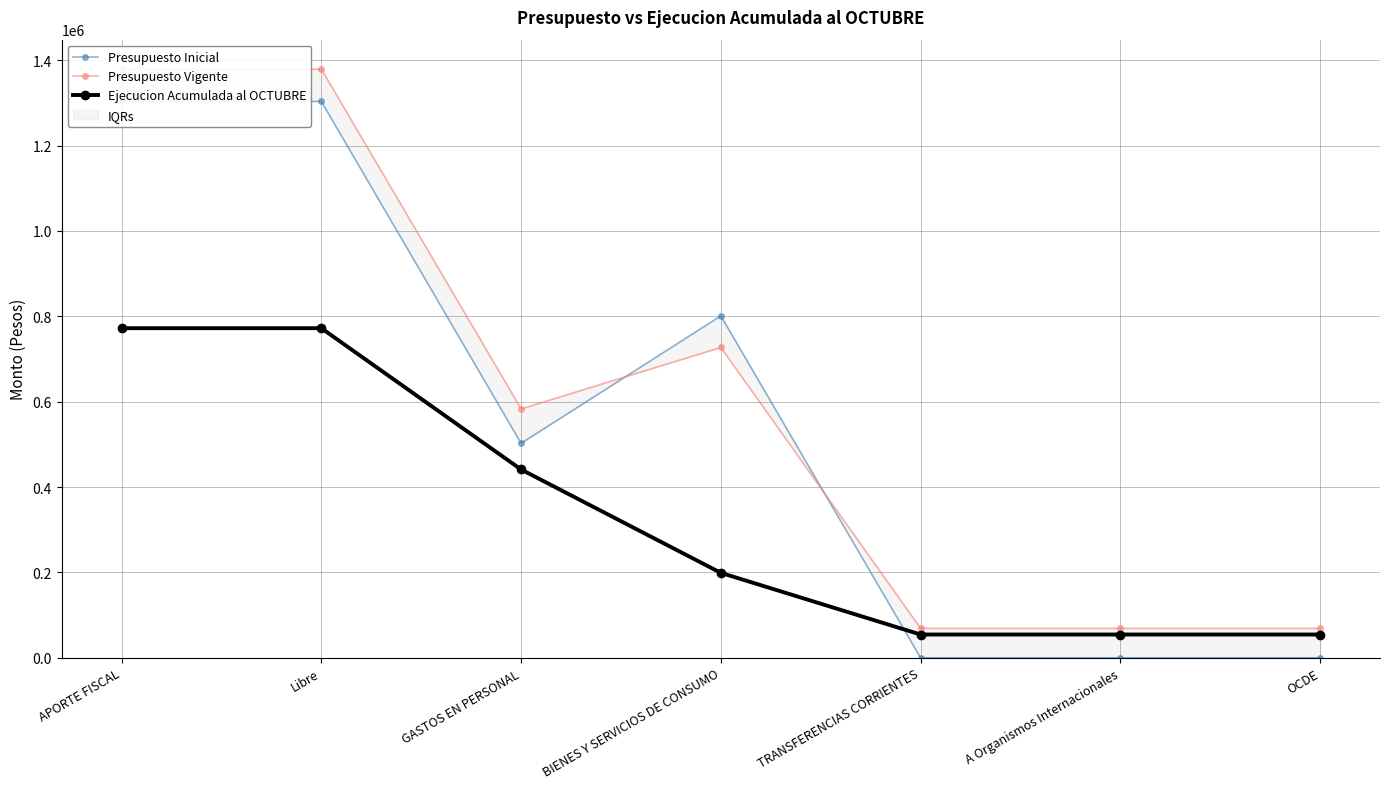

Rank the series at A Organismos Internacionales from lowest to highest value.

Presupuesto Inicial, Ejecucion Acumulada al OCTUBRE, Presupuesto Vigente